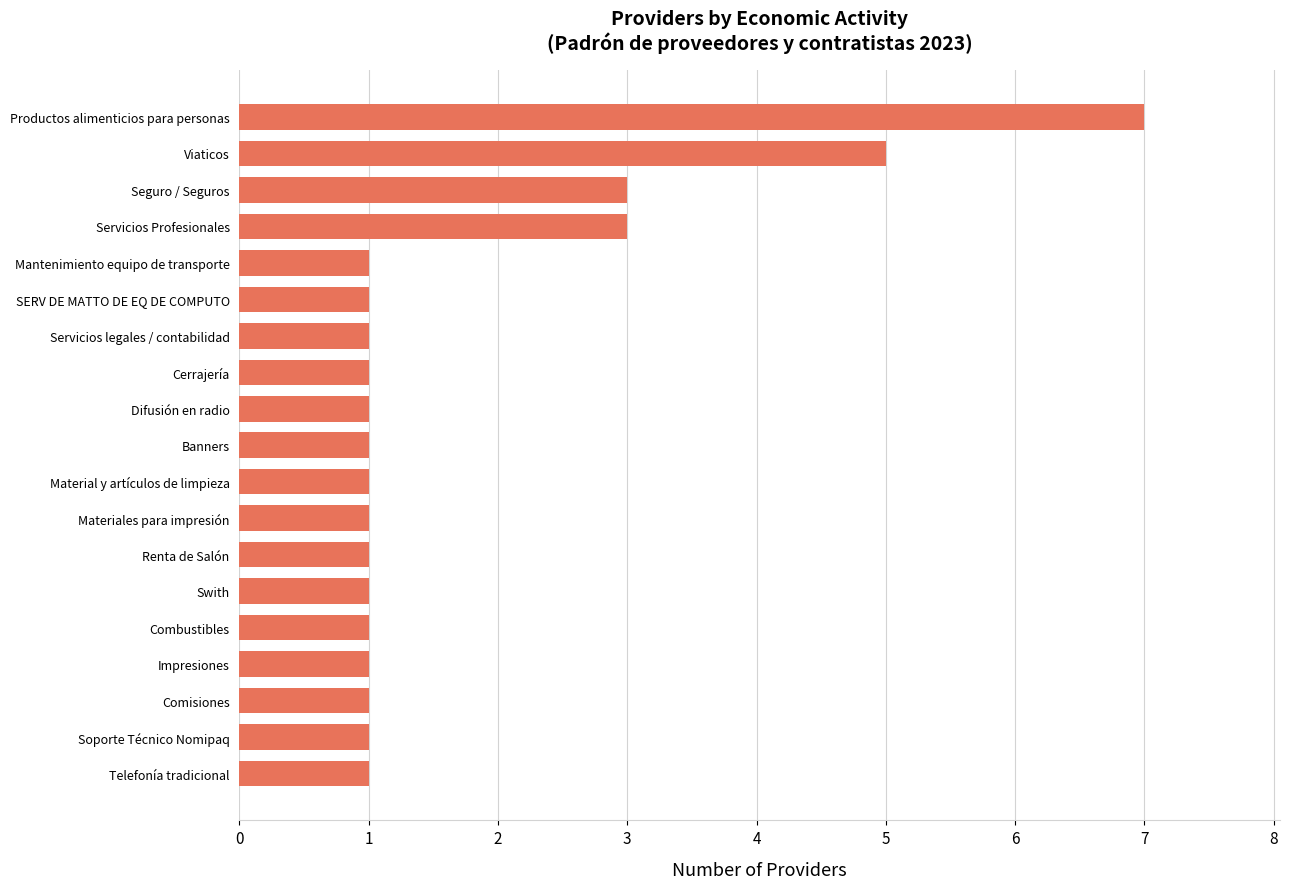

Reading bottom to top, transcribe all the data shown in this chart.

1	1	1	1	1	1	1	1	1	1	1	1	1	1	1	3	3	5	7